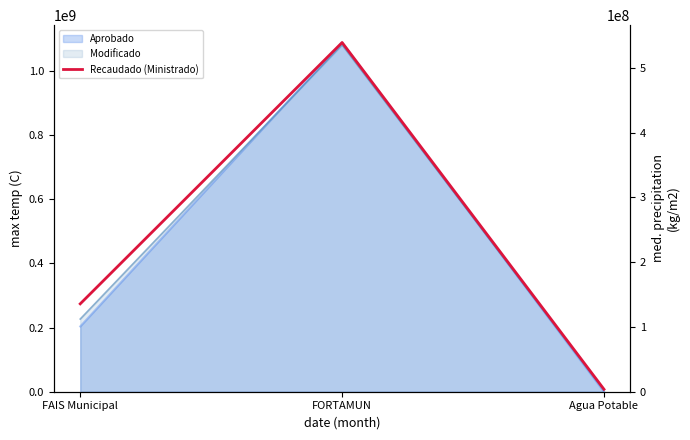

What is the sum of all values?

678789954.9